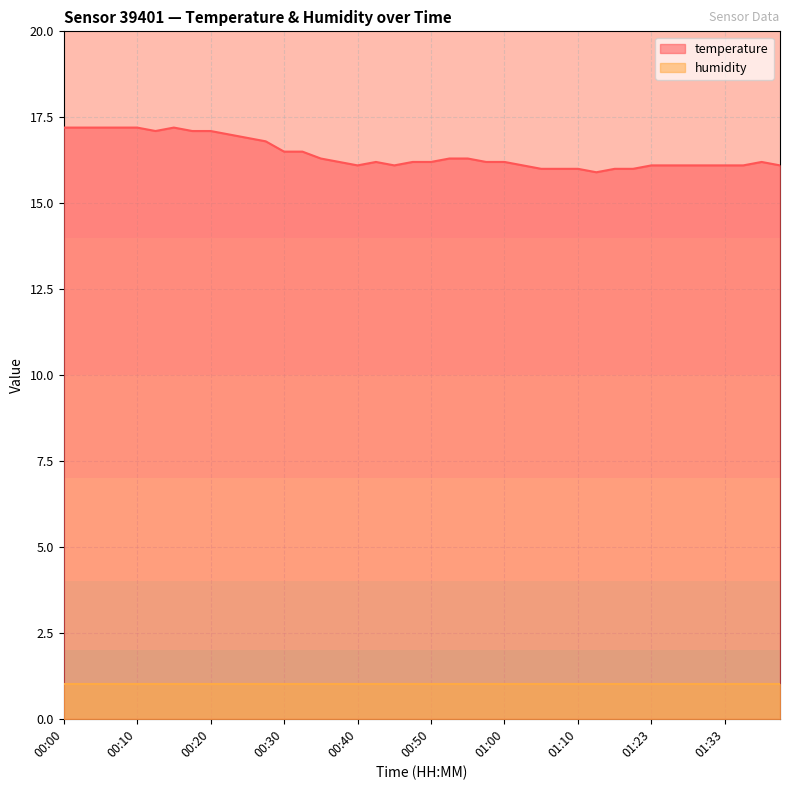

Reading right to left, transcribe all the data shown in this chart.

16.1	16.2	16.1	16.1	16.1	16.1	16.1	16.1	16.0	16.0	15.9	16.0	16.0	16.0	16.1	16.2	16.2	16.3	16.3	16.2	16.2	16.1	16.2	16.1	16.2	16.3	16.5	16.5	16.8	16.9	17.0	17.1	17.1	17.2	17.1	17.2	17.2	17.2	17.2	17.2